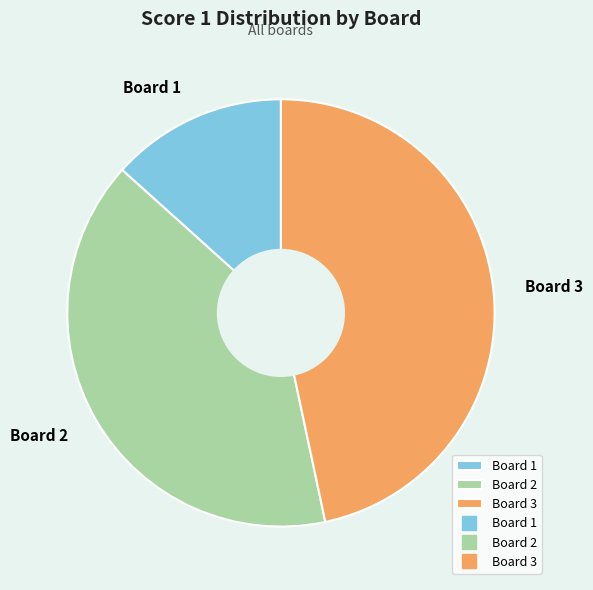

How many segments does this pie chart have?

3